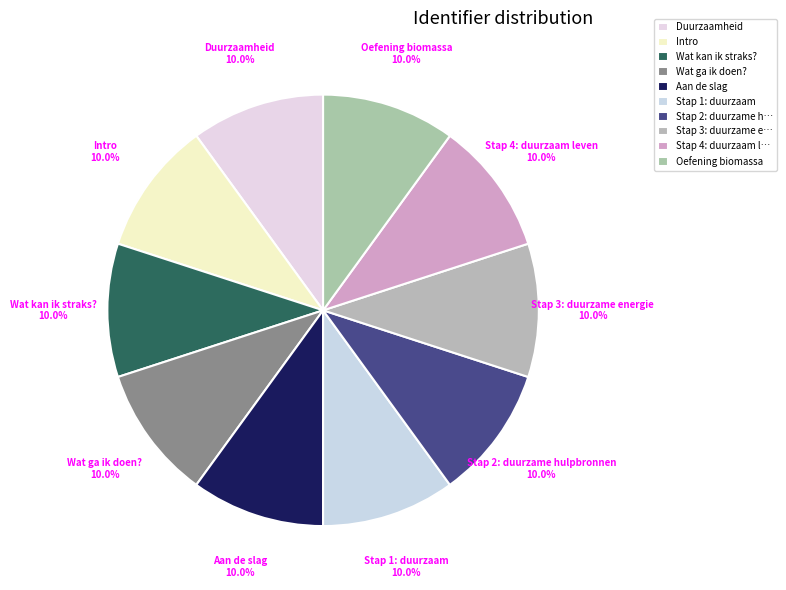

To the nearest percent, what percentage of the pie is Intro?

10%